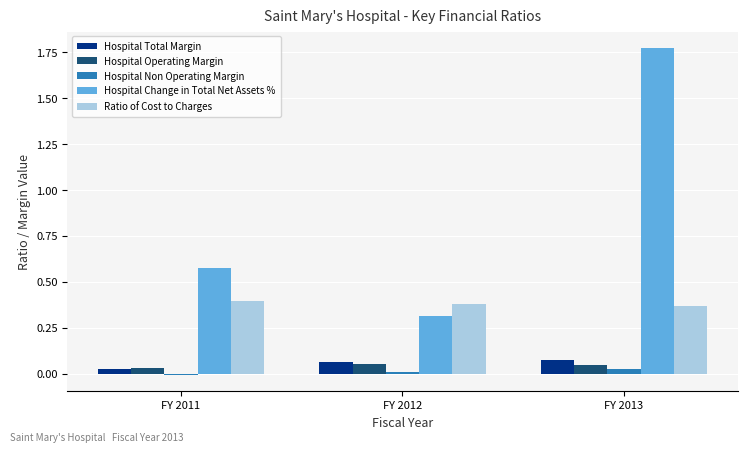

Which series changed the most between FY 2012 and FY 2013?

Hospital Change in Total Net Assets %